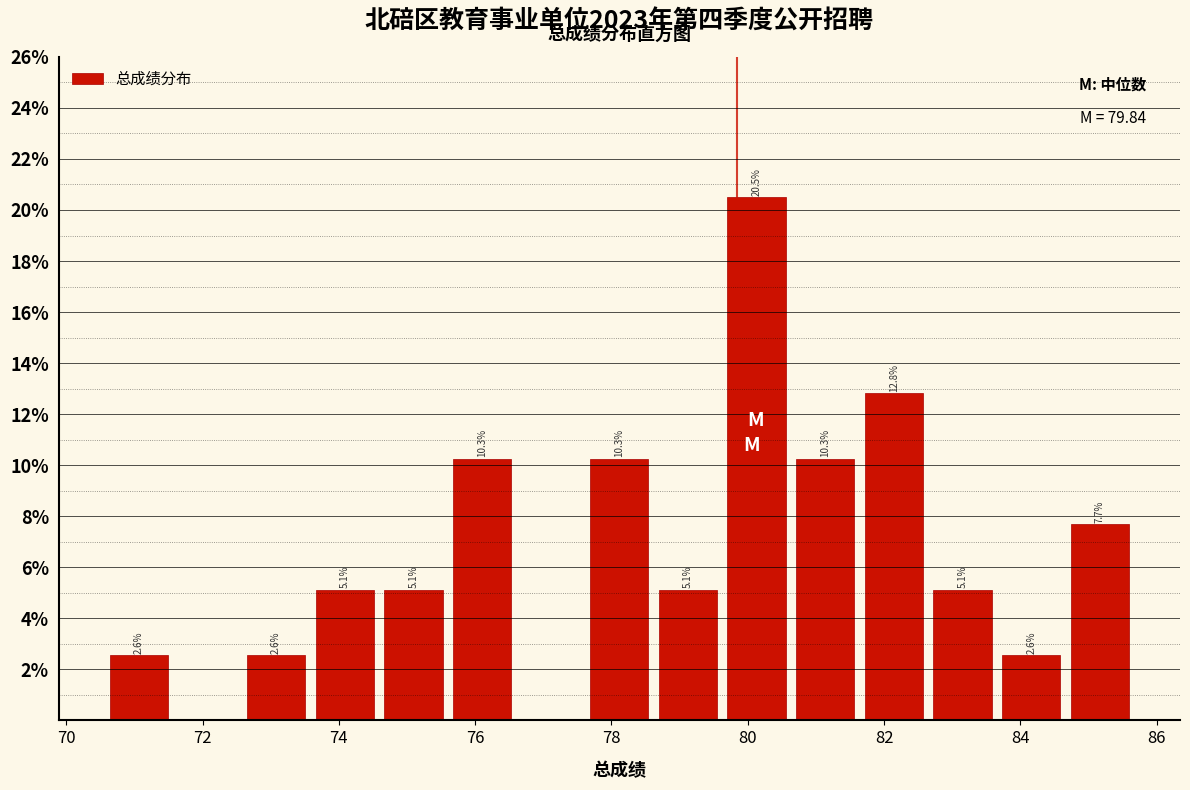

Which range on the x-axis has the tallest bar?

79.6 to 80.6